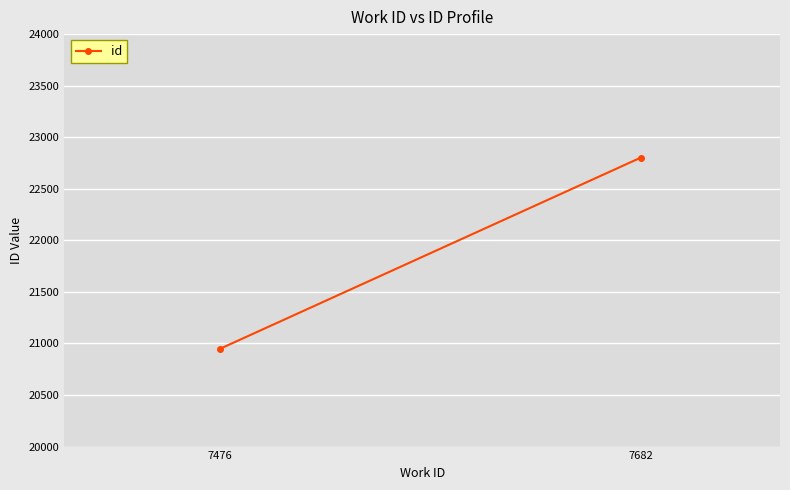

Reading right to left, extract all data points from this chart.

22803	20947